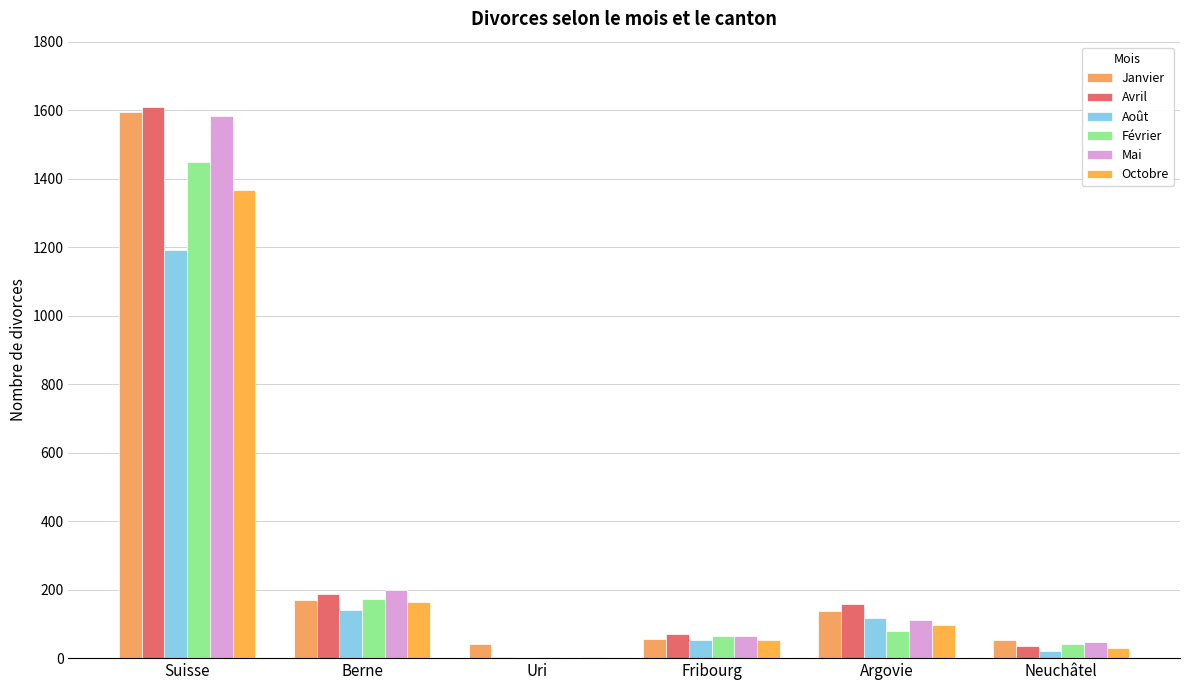

Is the value of Octobre at Argovie greater than the value of Avril at Neuchâtel?

Yes